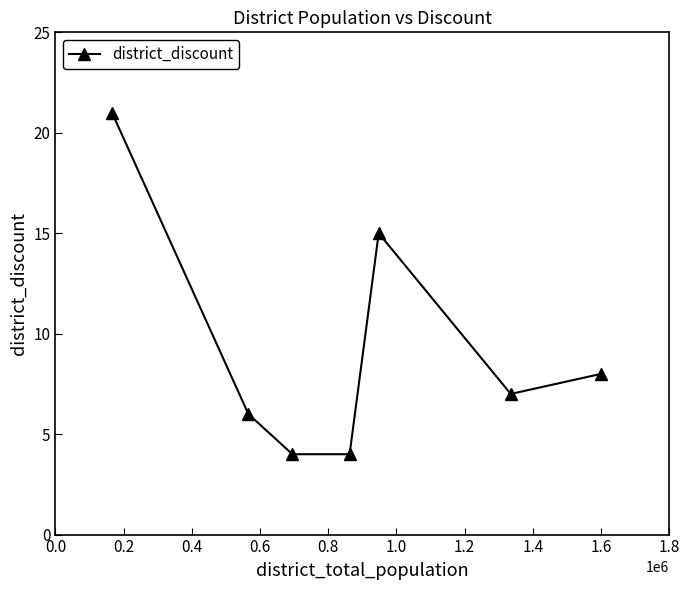

True or false: the data has more than 2 interior local peaks.

False